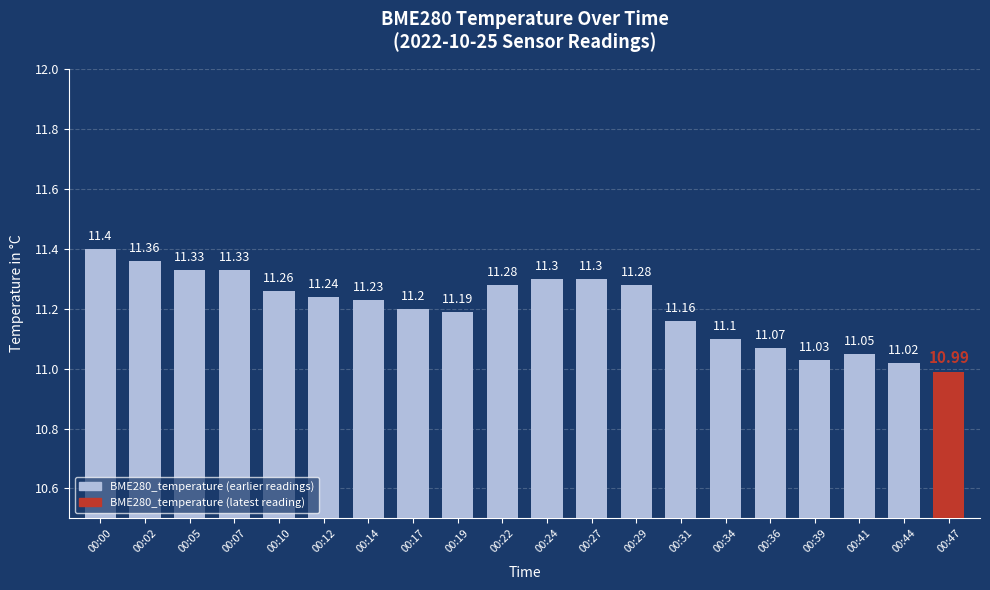

What is the minimum value shown in the chart?

11.0